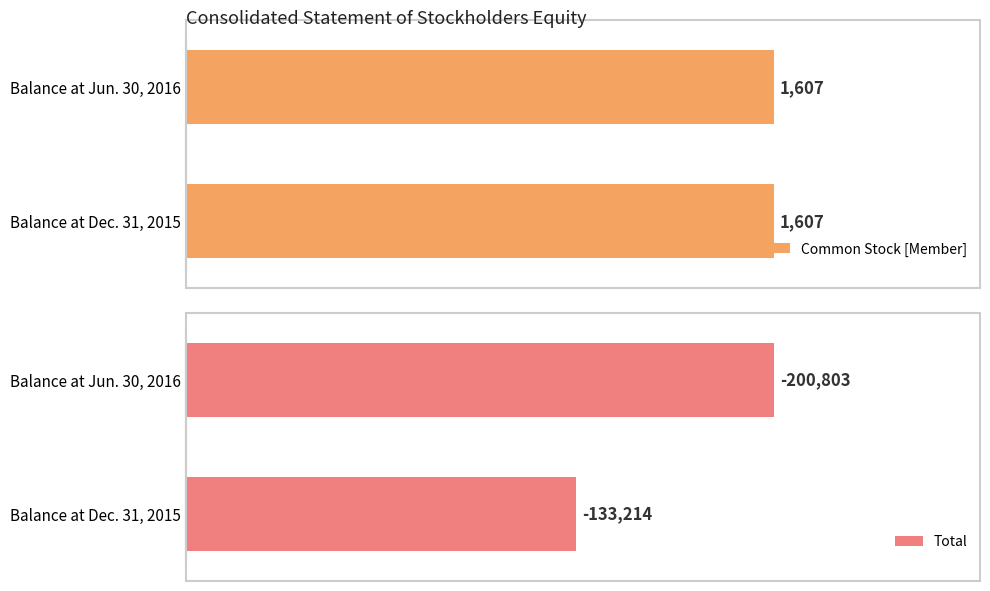

What is the value of the Total bar at the 1st from the left?

-133214